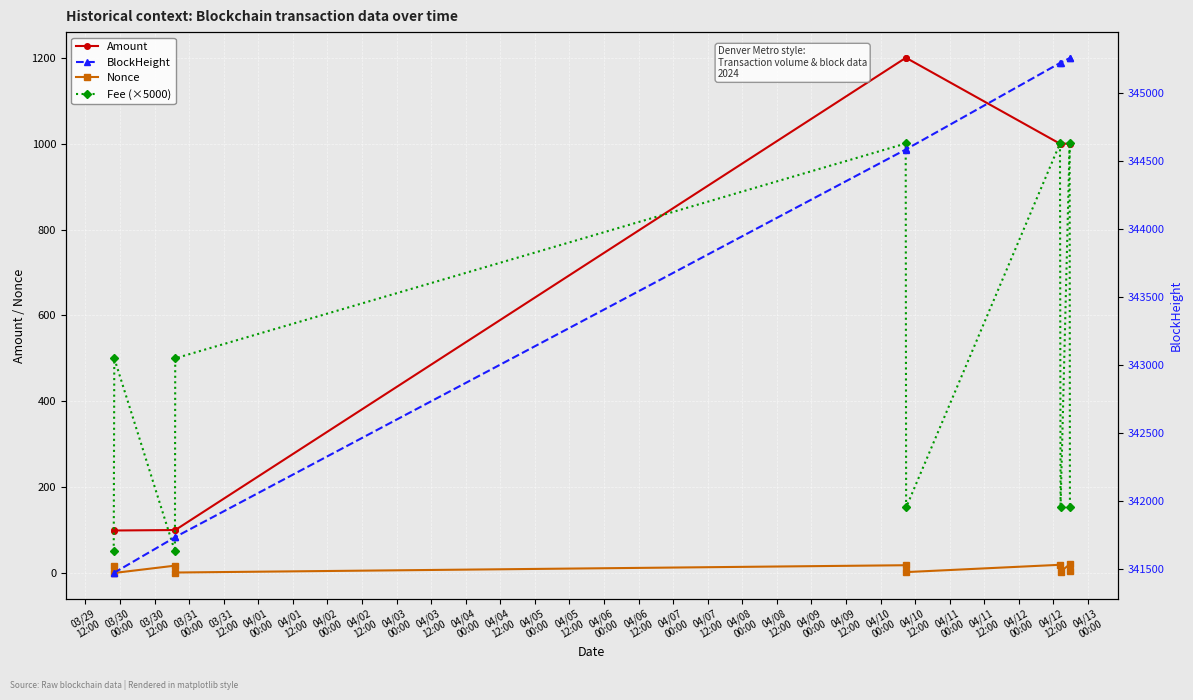

Rank the series by their maximum value, from highest to lowest.

BlockHeight, Amount, Fee (×5000), Nonce